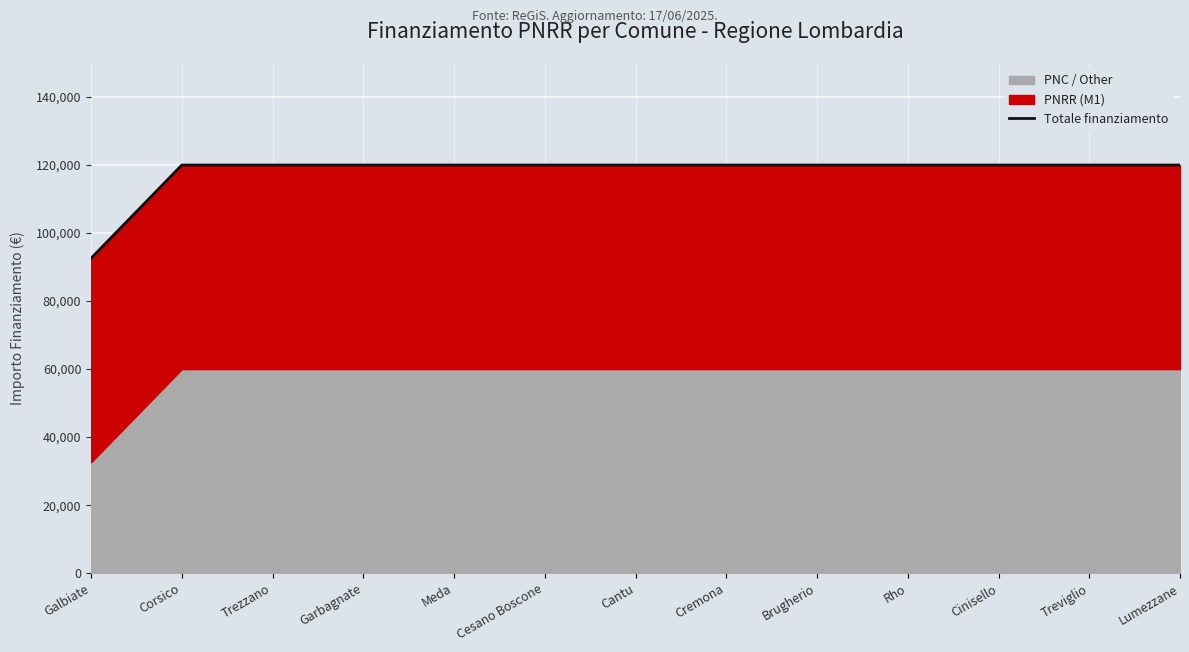

Where is the data nearest to the value 106243?

Galbiate